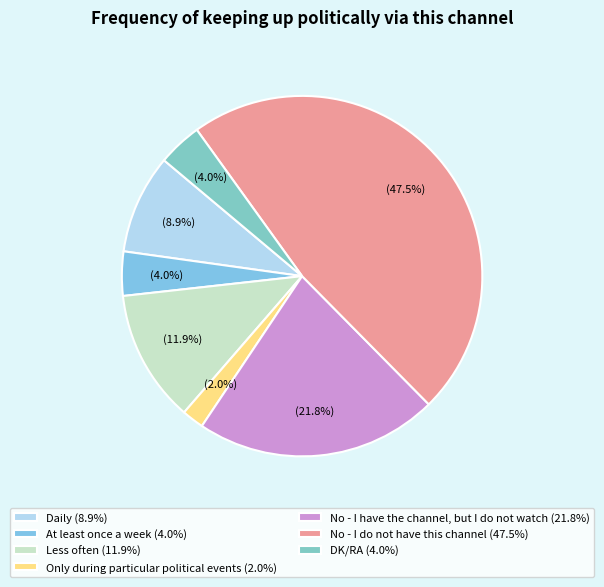

How many slices are in this pie chart?

7